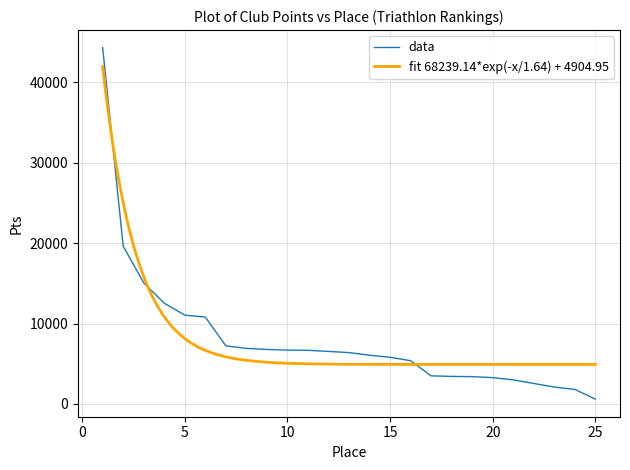

What is the highest value of the data series?

44329